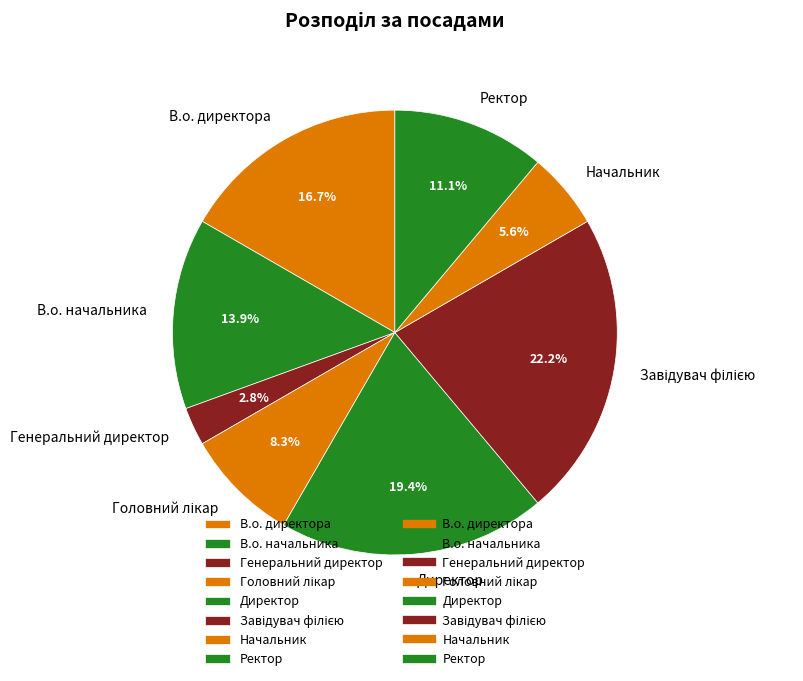

How many slices are in this pie chart?

8